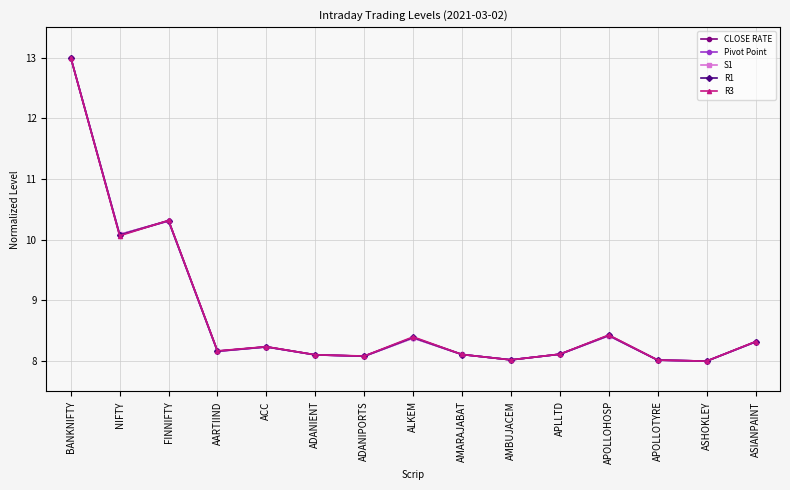

At which label does Pivot Point reach its peak?

BANKNIFTY